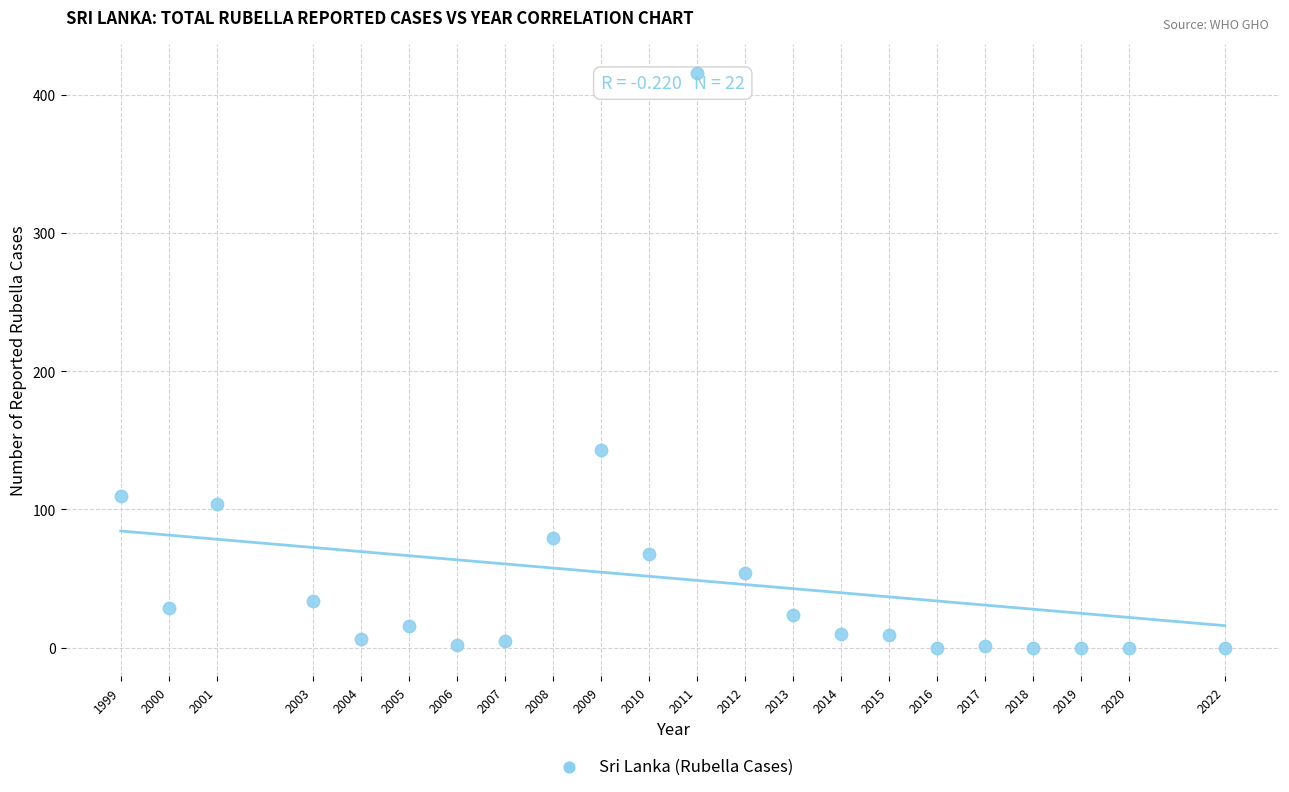

What Y value in the scatter plot is closest to 208?

143